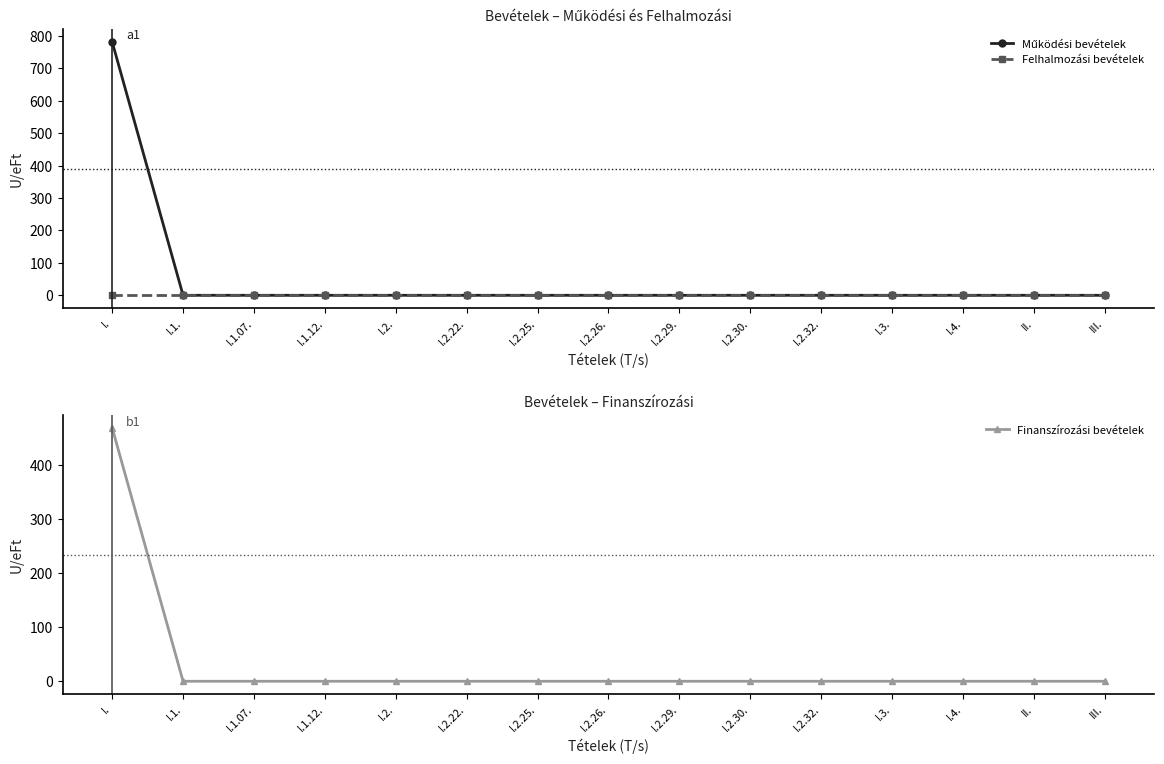

What position from the left is I.?

1